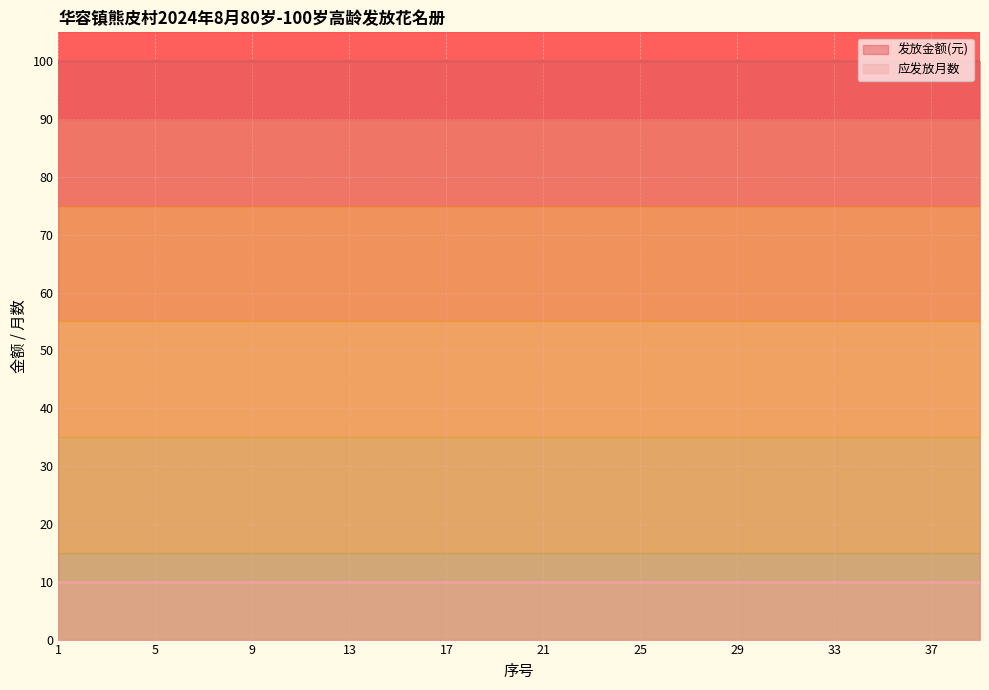

True or false: 发放金额(元) and 应发放月数 intersect in this chart.

False